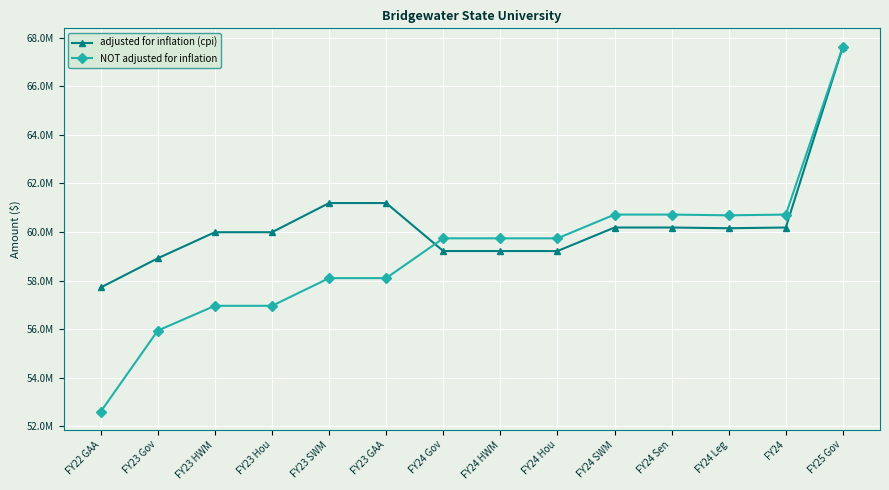

At which category does the chart reach its minimum across all series?

FY22 GAA